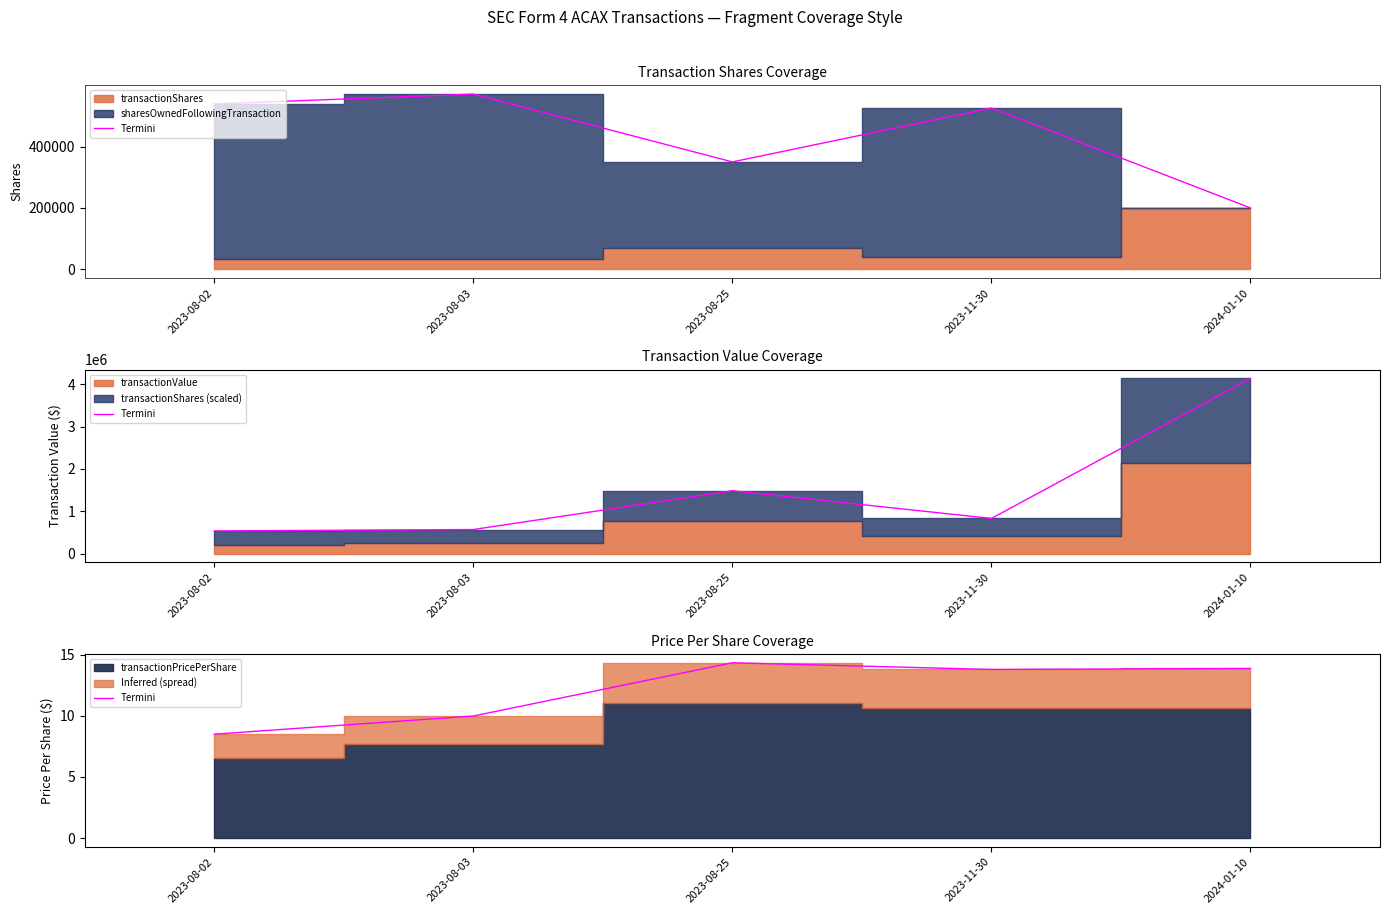

How many lines are shown in the chart?

1